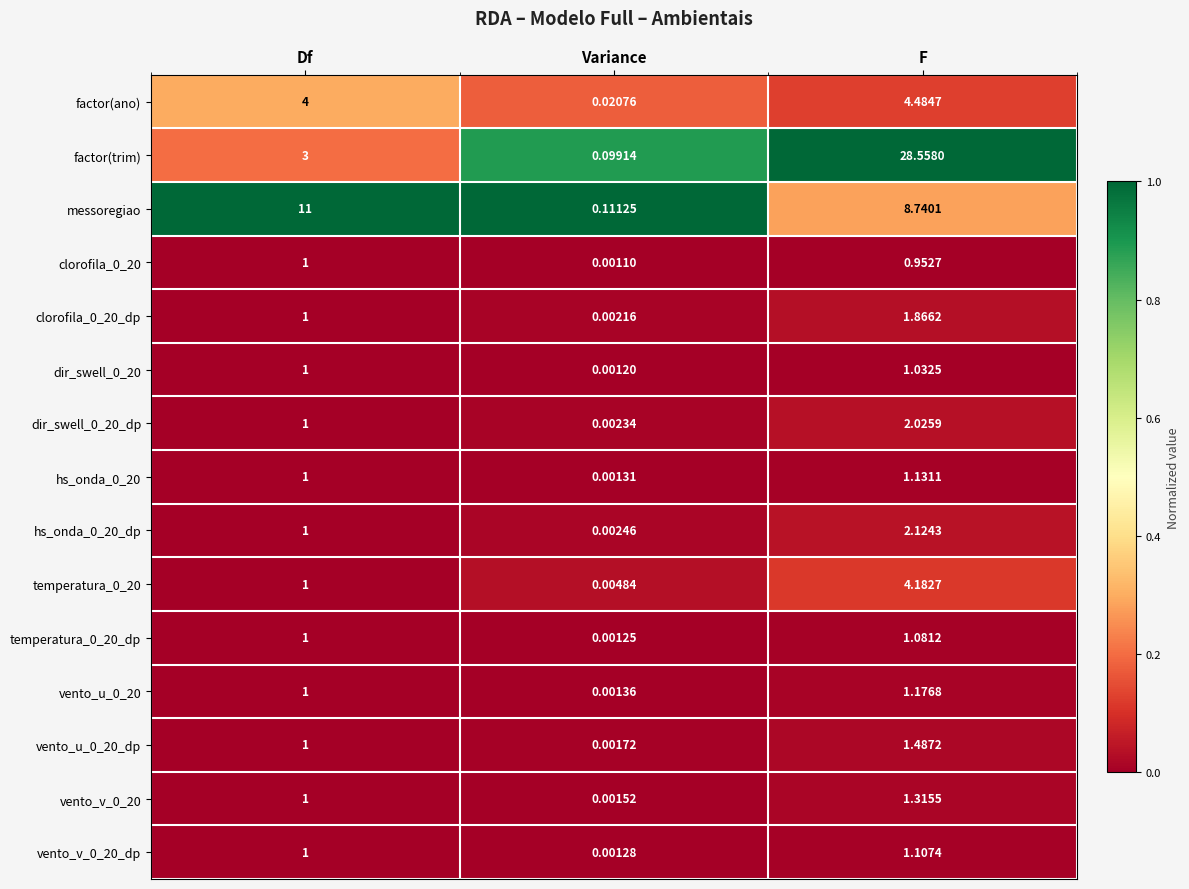

At which category is the sum across all series the highest?

F